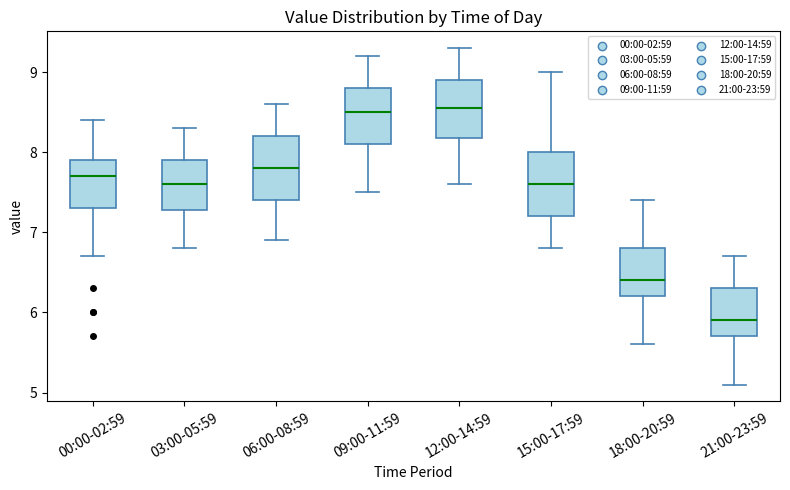

Reading left to right, read every box against the y-axis: the position of its median line, the range the box covers, and the ends of its whiskers. The values are not printed on the chart, so give them approximately, as read against the axis.

00:00-02:59: median 7.7, box 7.3 to 7.9, whiskers 6.7 to 8.4
03:00-05:59: median 7.6, box 7.3 to 7.9, whiskers 6.8 to 8.3
06:00-08:59: median 7.8, box 7.4 to 8.2, whiskers 6.9 to 8.6
09:00-11:59: median 8.5, box 8.1 to 8.8, whiskers 7.5 to 9.2
12:00-14:59: median 8.6, box 8.2 to 8.9, whiskers 7.6 to 9.3
15:00-17:59: median 7.6, box 7.2 to 8.0, whiskers 6.8 to 9.0
18:00-20:59: median 6.4, box 6.2 to 6.8, whiskers 5.6 to 7.4
21:00-23:59: median 5.9, box 5.7 to 6.3, whiskers 5.1 to 6.7